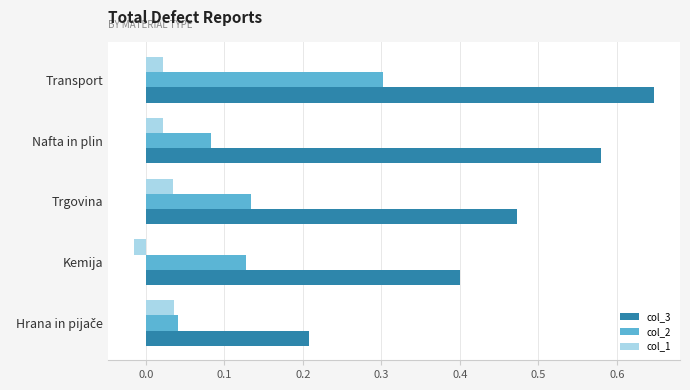

How many col_2 values are between 0 and 1?

5